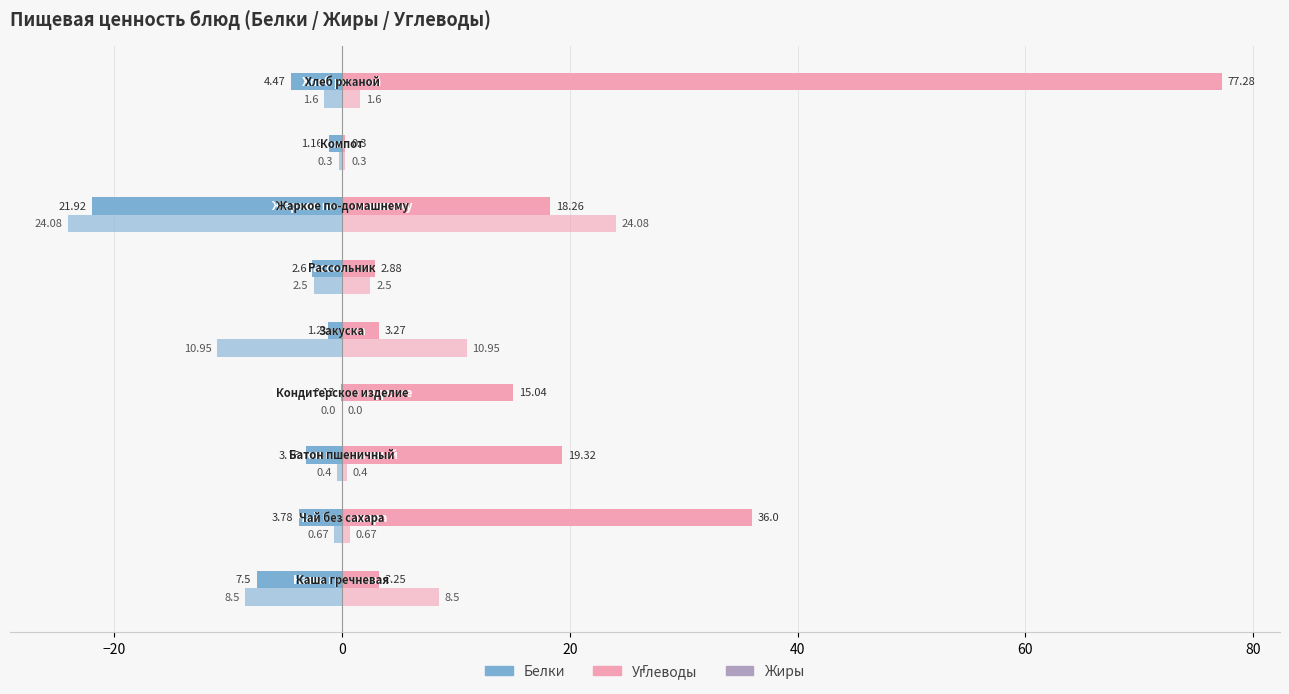

How many data points in Белки are less than -3?

5